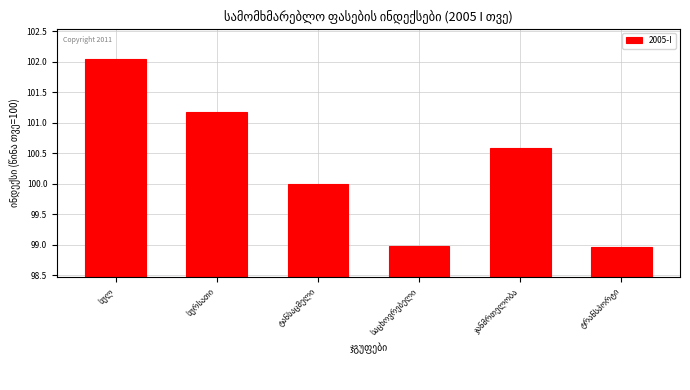

What is the average value?

100.3